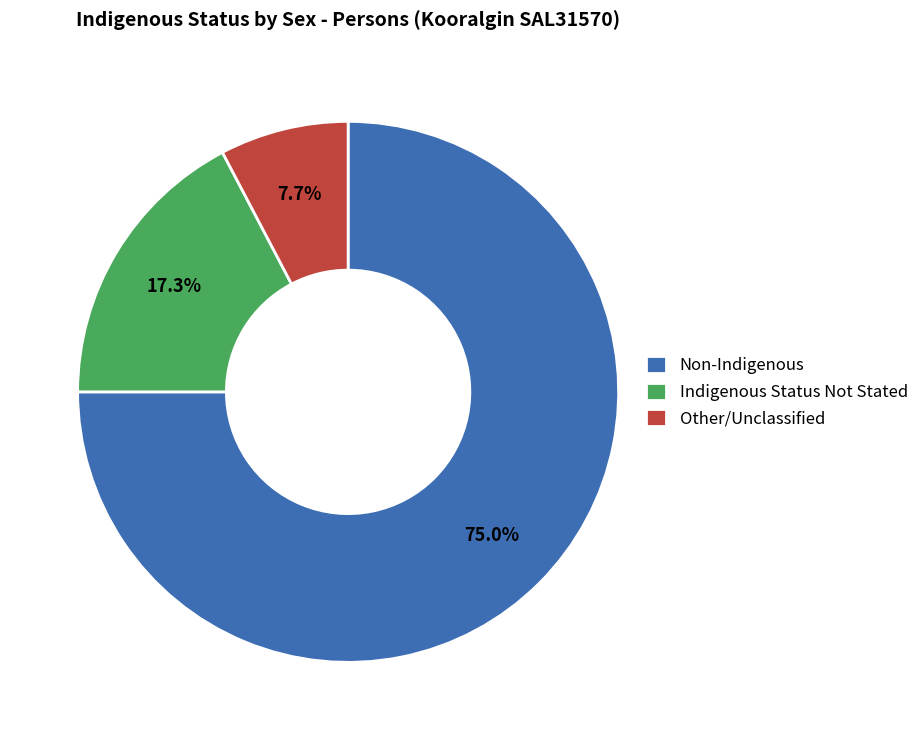

Between Non-Indigenous and Indigenous Status Not Stated, which is larger?

Non-Indigenous